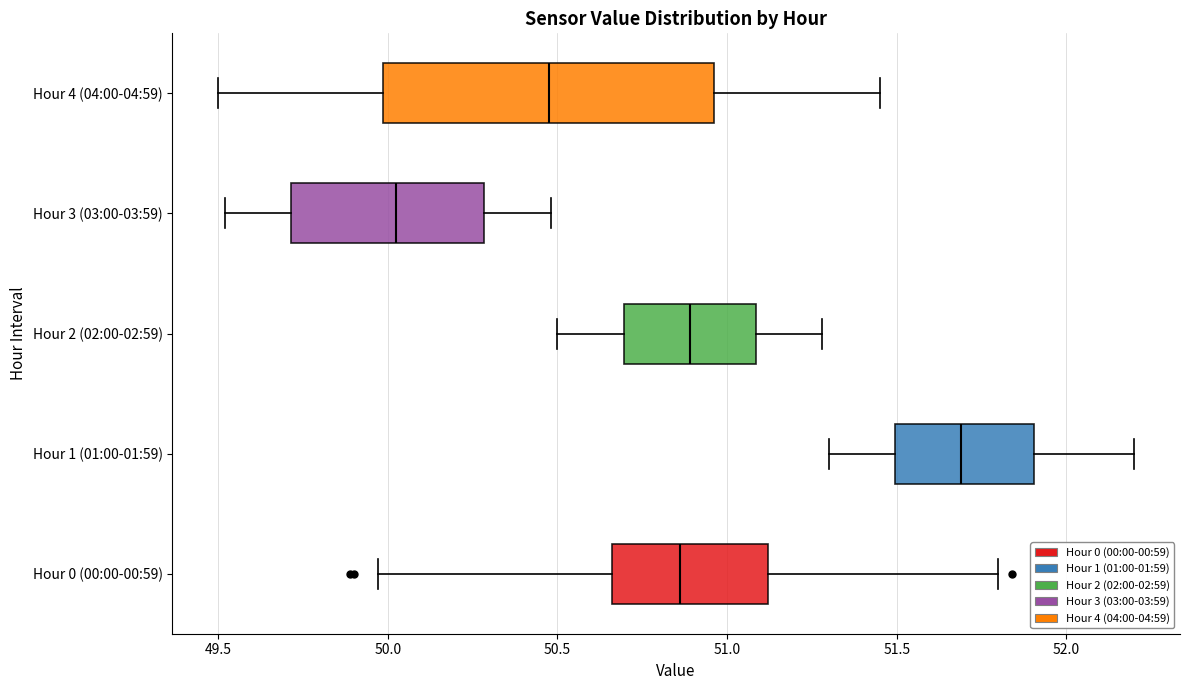

Reading bottom to top, transcribe this box plot: for each box, give where its median line is, the range the box spans, and where its two whiskers end, as read against the x-axis. The values are not printed on the chart, so give them approximately, as read against the axis.

Hour 0 (00:00-00:59): median 50.85, box 50.65 to 51.10, whiskers 49.95 to 51.80
Hour 1 (01:00-01:59): median 51.70, box 51.50 to 51.90, whiskers 51.30 to 52.20
Hour 2 (02:00-02:59): median 50.90, box 50.70 to 51.10, whiskers 50.50 to 51.30
Hour 3 (03:00-03:59): median 50.05, box 49.70 to 50.30, whiskers 49.50 to 50.50
Hour 4 (04:00-04:59): median 50.50, box 50.00 to 50.95, whiskers 49.50 to 51.45